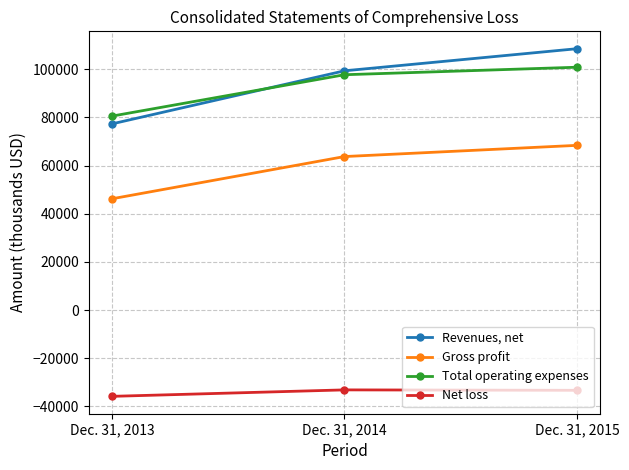

Where is Gross profit nearest to the value 57299?

Dec. 31, 2014